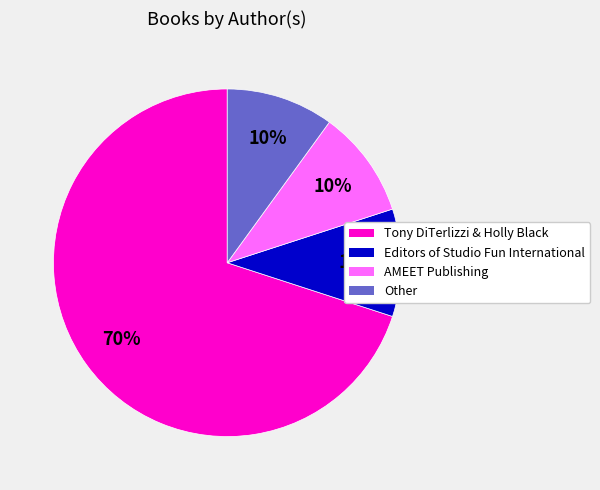

Is the sum of Editors of Studio Fun International and Tony DiTerlizzi & Holly Black greater than half?

Yes